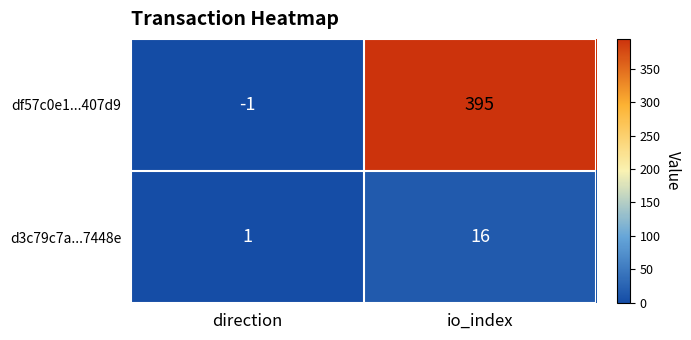

Which label corresponds to the smallest value in the chart?

direction